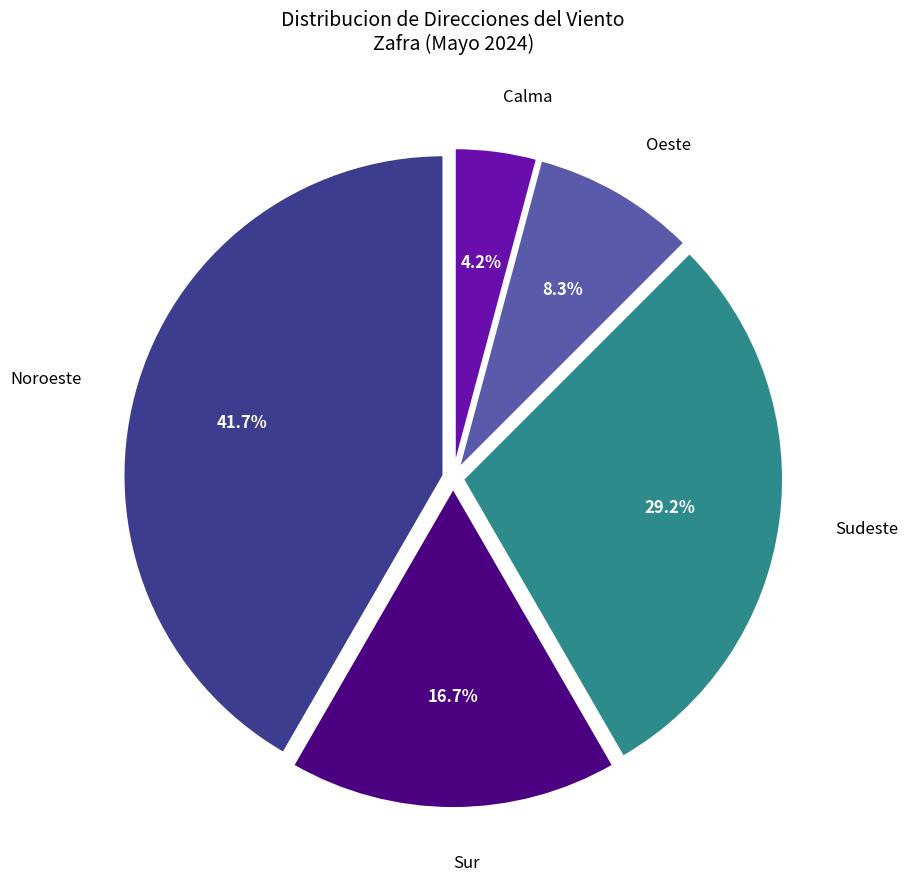

Is there a majority slice in this chart?

No